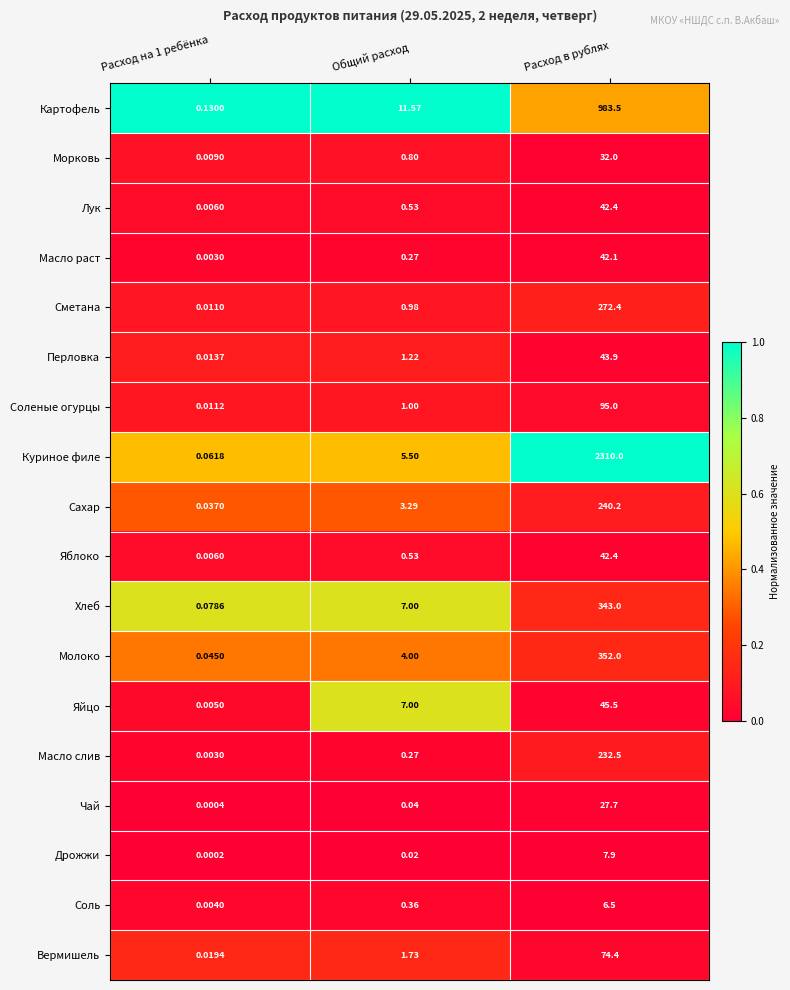

At how many categories does at least one series exceed 0?

3